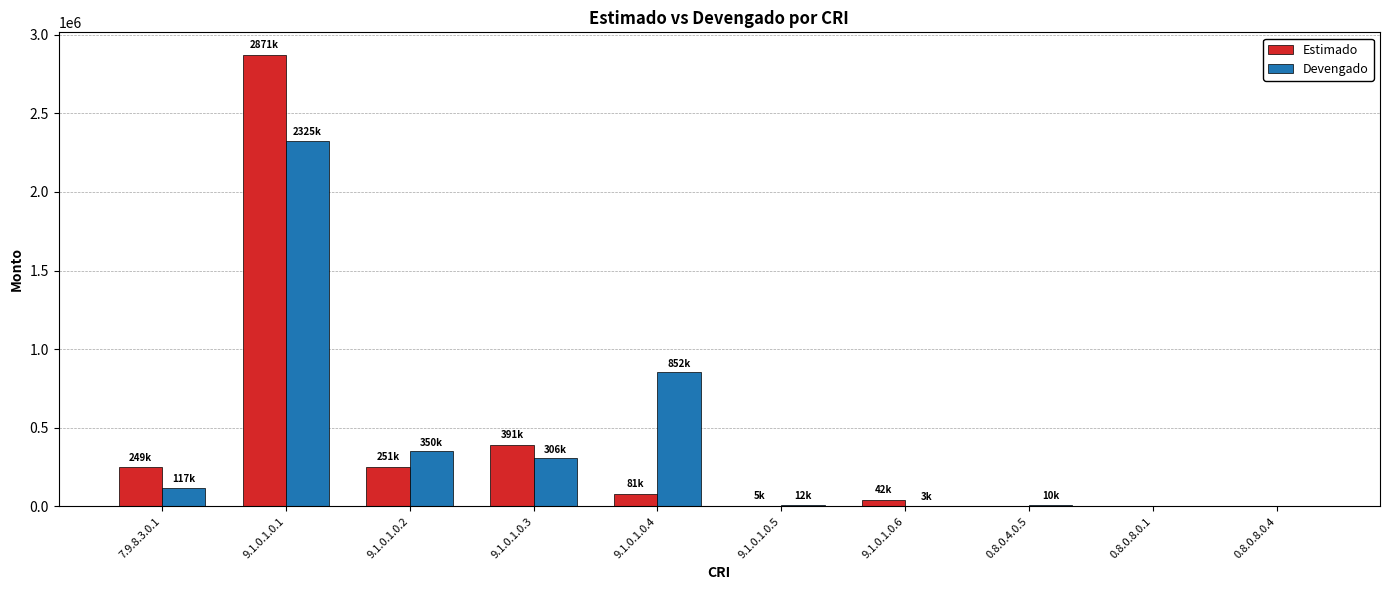

How many distinct data groups are displayed?

2